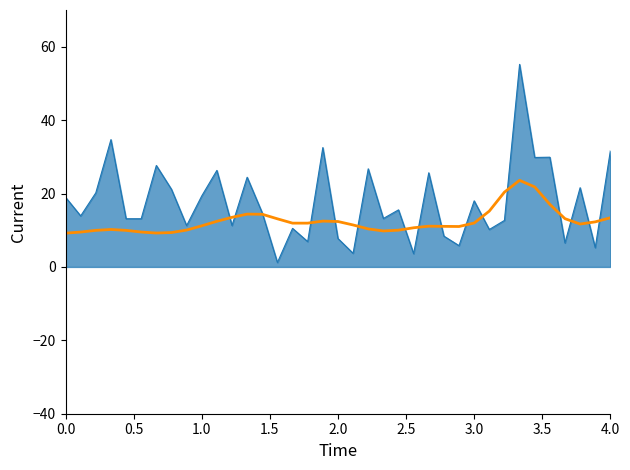

What is the greatest value displayed?

55.2